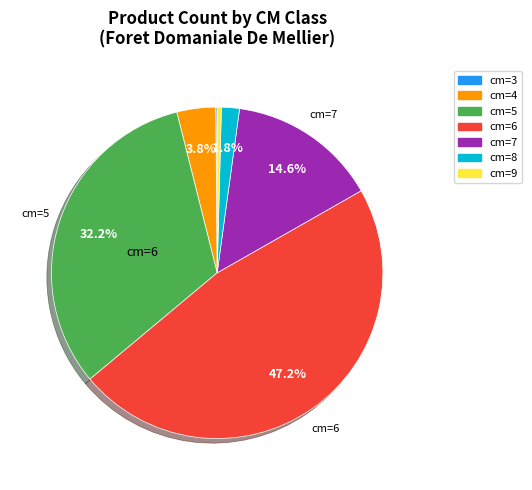

Between cm=4 and cm=8, which is larger?

cm=4